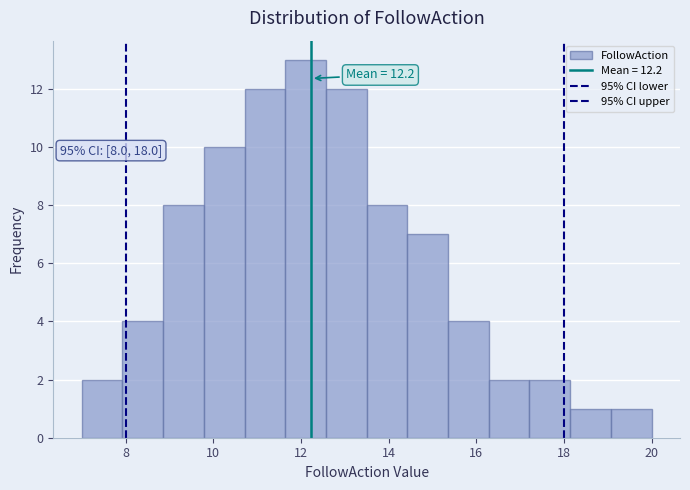

Which range on the x-axis has the tallest bar?

11.6 to 12.6